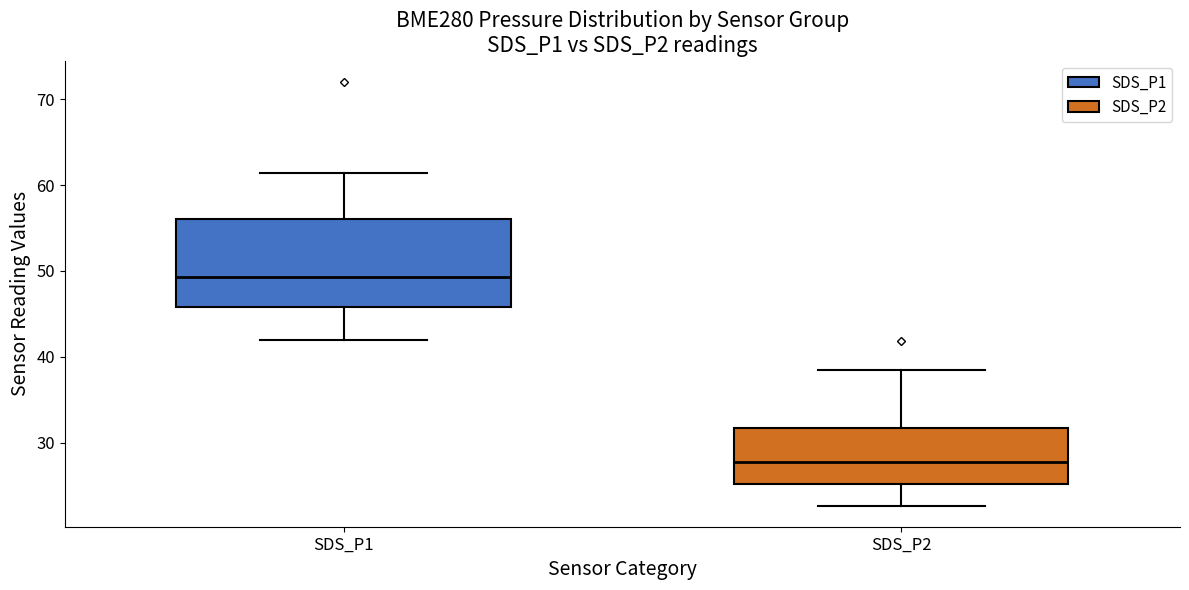

Comparing the boxes themselves (not the whiskers), which one is the tallest?

SDS_P1